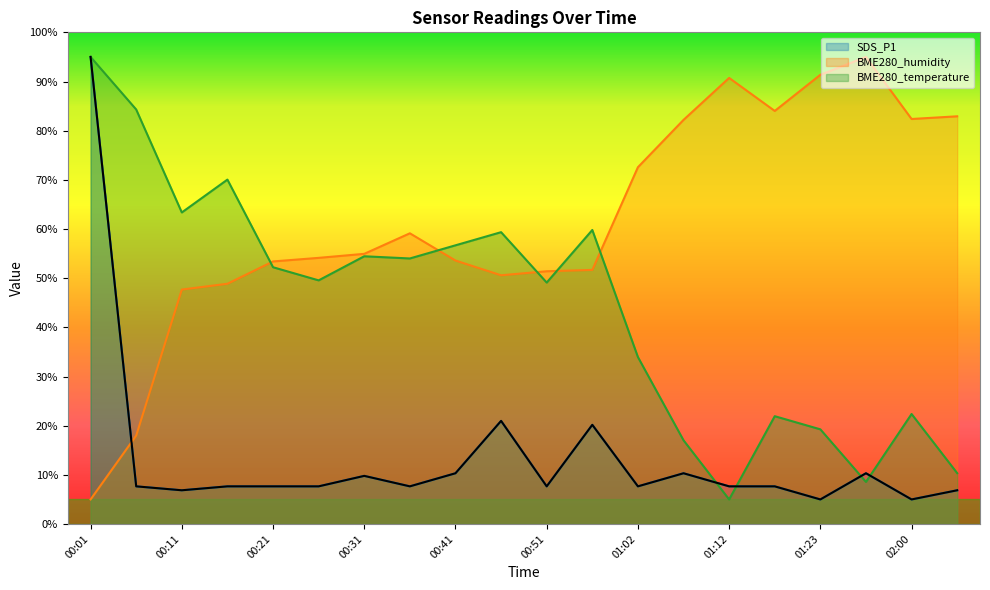

Between 00:31 and 01:12, which series saw the biggest shift?

BME280_temperature